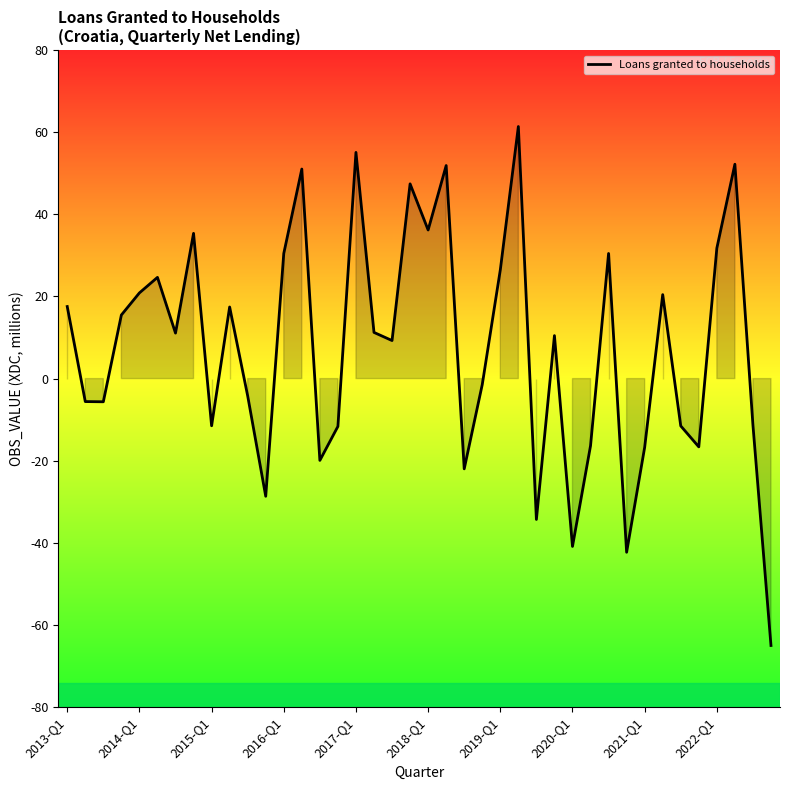

What is the difference between the maximum and minimum values?

126.4